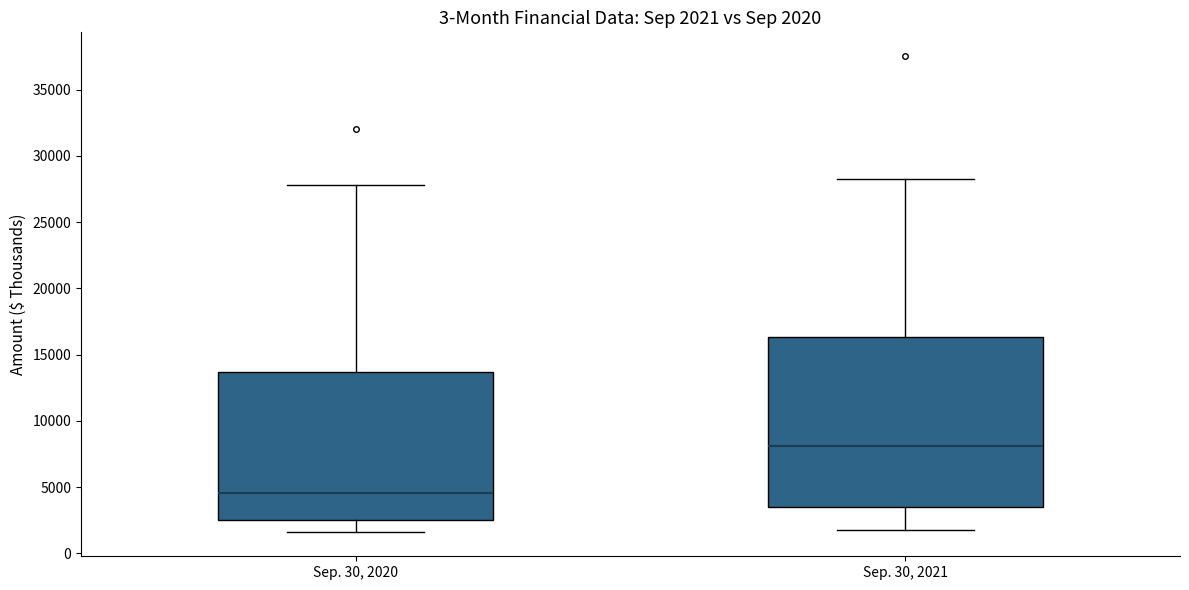

Which box is the tallest, from its lower edge to its upper edge?

Sep. 30, 2021